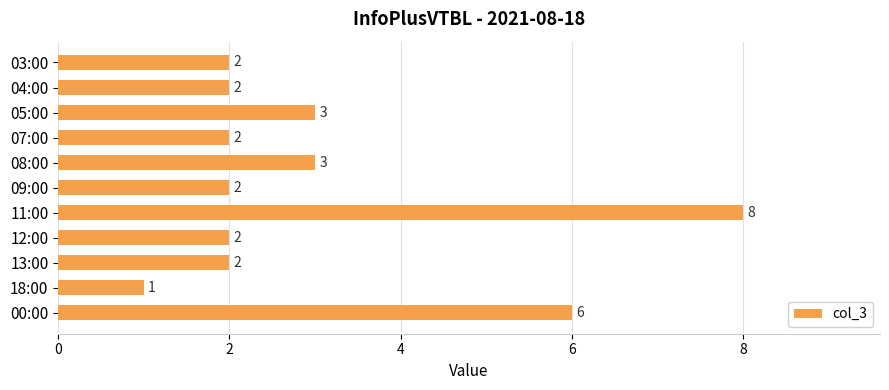

Does the chart contain any negative values?

No